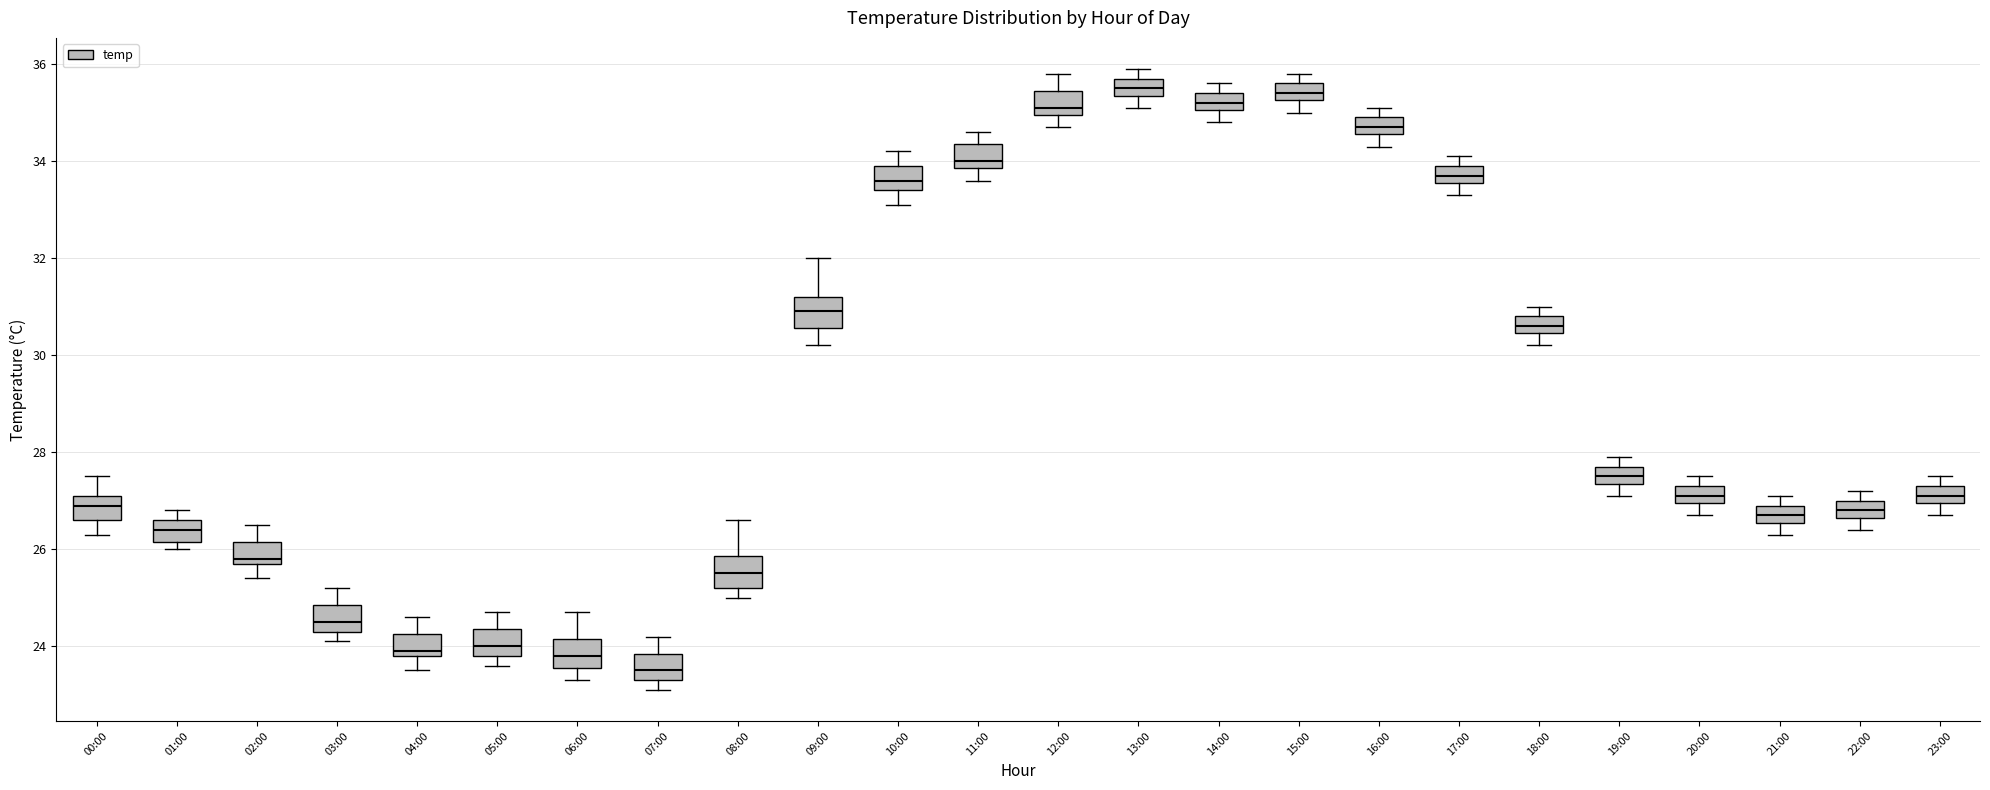

Reading left to right, transcribe this box plot: for each box, give where its median line is, the range the box spans, and where its two whiskers end, as read against the y-axis. The values are not printed on the chart, so give them approximately, as read against the axis.

00:00: median 27.0, box 26.6 to 27.2, whiskers 26.4 to 27.6
01:00: median 26.4, box 26.2 to 26.6, whiskers 26.0 to 26.8
02:00: median 25.8 (just above the box's lower edge), box 25.8 to 26.2, whiskers 25.4 to 26.6
03:00: median 24.6, box 24.4 to 24.8, whiskers 24.2 to 25.2
04:00: median 24.0, box 23.8 to 24.2, whiskers 23.6 to 24.6
05:00: median 24.0, box 23.8 to 24.4, whiskers 23.6 to 24.8
06:00: median 23.8, box 23.6 to 24.2, whiskers 23.4 to 24.8
07:00: median 23.6, box 23.4 to 23.8, whiskers 23.2 to 24.2
08:00: median 25.6, box 25.2 to 25.8, whiskers 25.0 to 26.6
09:00: median 31.0, box 30.6 to 31.2, whiskers 30.2 to 32.0
10:00: median 33.6, box 33.4 to 34.0, whiskers 33.2 to 34.2
11:00: median 34.0, box 33.8 to 34.4, whiskers 33.6 to 34.6
12:00: median 35.2, box 35.0 to 35.4, whiskers 34.8 to 35.8
13:00: median 35.6, box 35.4 to 35.8, whiskers 35.2 to 36.0
14:00: median 35.2, box 35.0 to 35.4, whiskers 34.8 to 35.6
15:00: median 35.4, box 35.2 to 35.6, whiskers 35.0 to 35.8
16:00: median 34.8, box 34.6 to 35.0, whiskers 34.4 to 35.2
17:00: median 33.8, box 33.6 to 34.0, whiskers 33.4 to 34.2
18:00: median 30.6, box 30.4 to 30.8, whiskers 30.2 to 31.0
19:00: median 27.6, box 27.4 to 27.8, whiskers 27.2 to 28.0
20:00: median 27.2, box 27.0 to 27.4, whiskers 26.8 to 27.6
21:00: median 26.8, box 26.6 to 27.0, whiskers 26.4 to 27.2
22:00: median 26.8, box 26.6 to 27.0, whiskers 26.4 to 27.2
23:00: median 27.2, box 27.0 to 27.4, whiskers 26.8 to 27.6